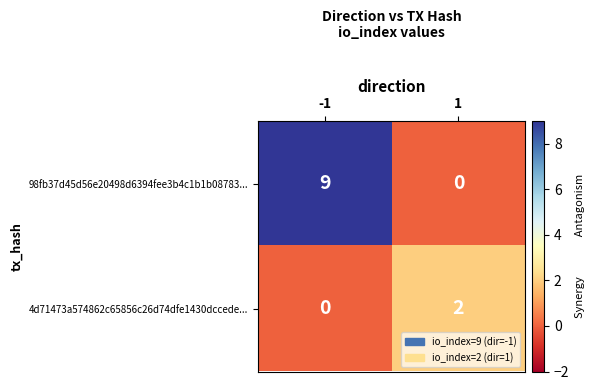

What is the difference between the highest and lowest values at -1?

9